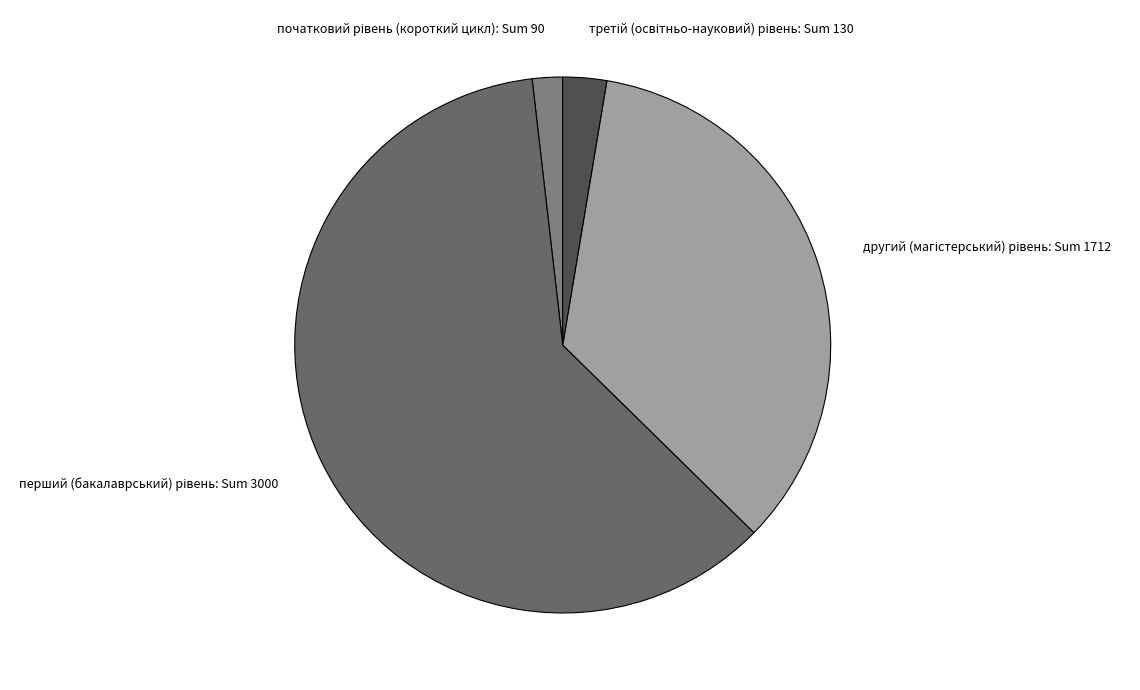

Is there any slice that represents more than half of the pie?

Yes